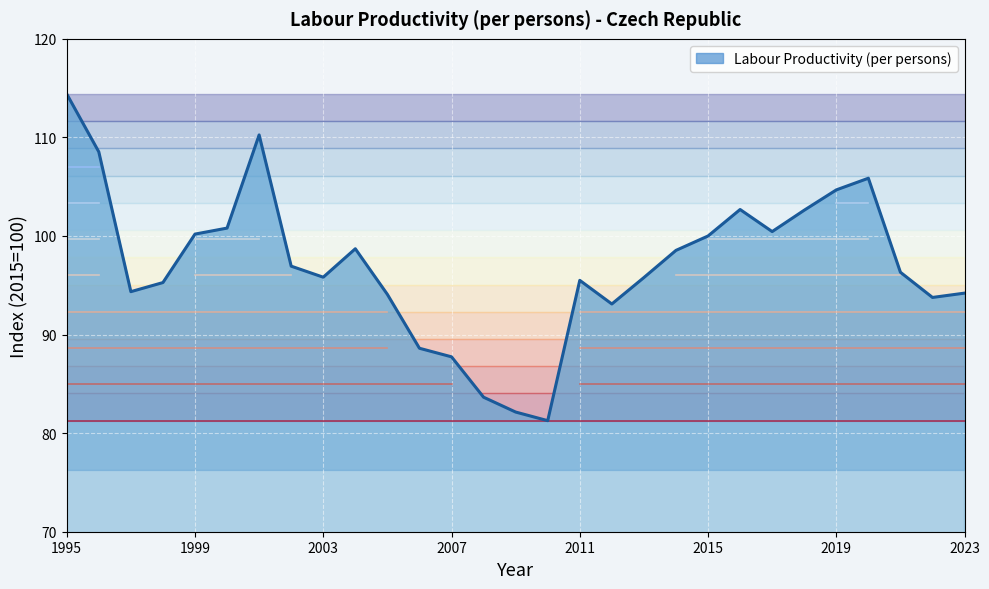

What is the greatest value displayed?

114.4